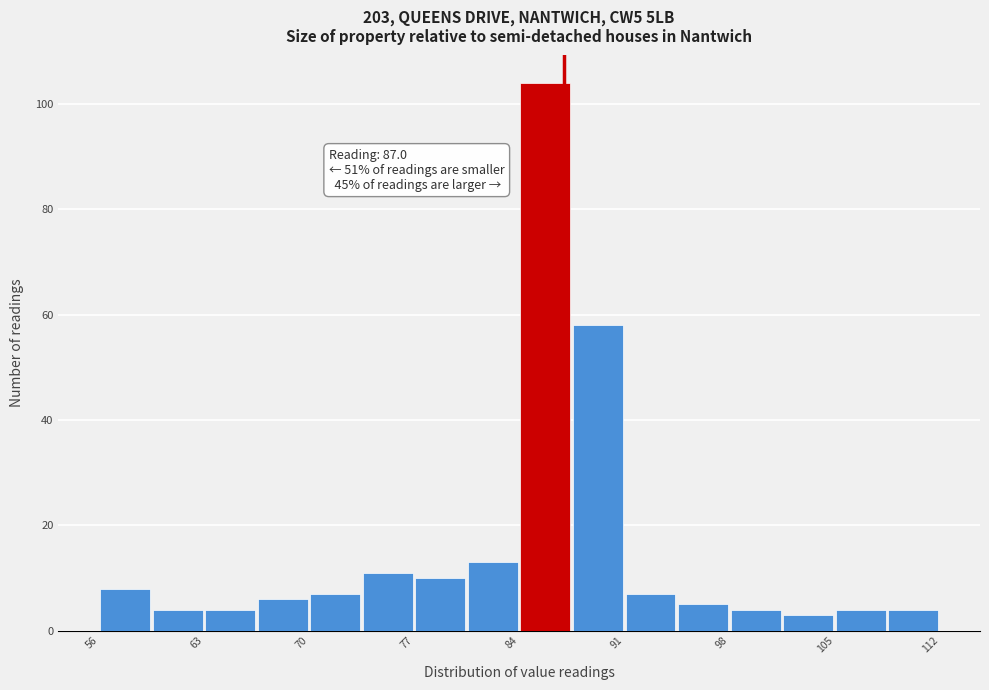

Read against the x-axis, roughly where is the centre of the tallest bar?

86